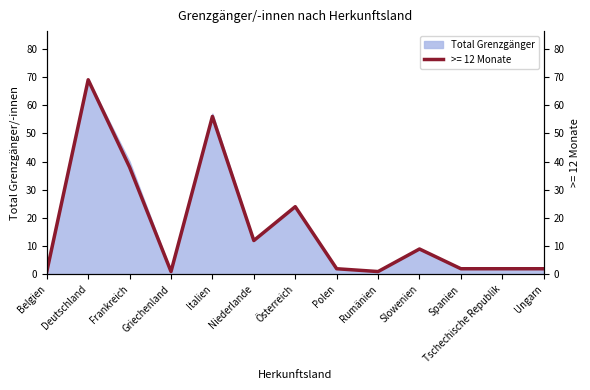

Reading right to left, extract all data points from this chart.

Total >= 12 Mte: 2	2	2	9	1	2	24	12	56	1	38	69	1
Total Grenzgänger: 2	2	2	9	1	2	24	12	57	1	40	69	1